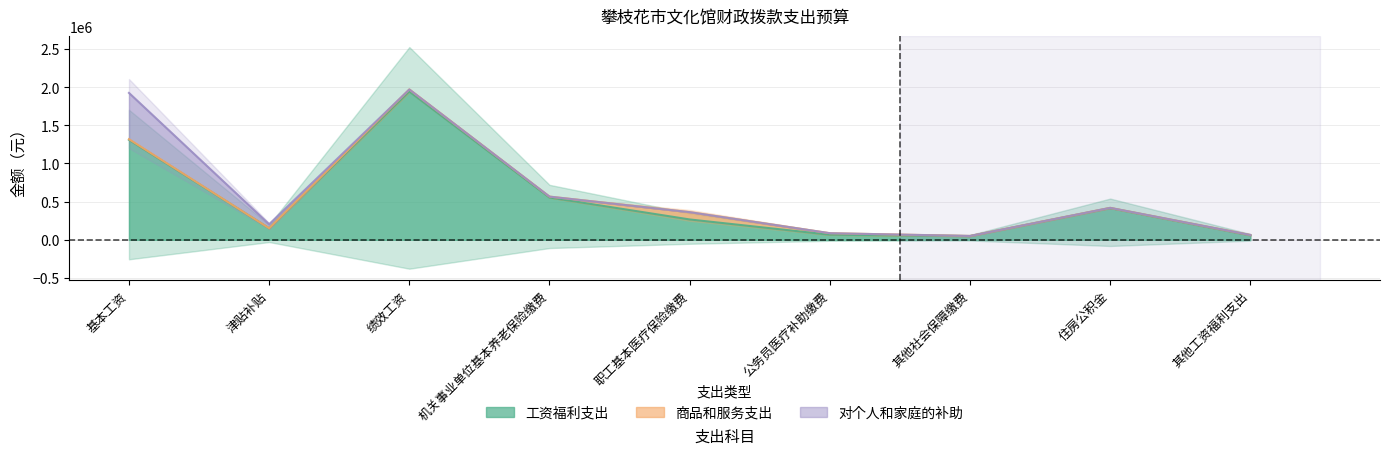

Which category has the highest value across all series?

绩效工资